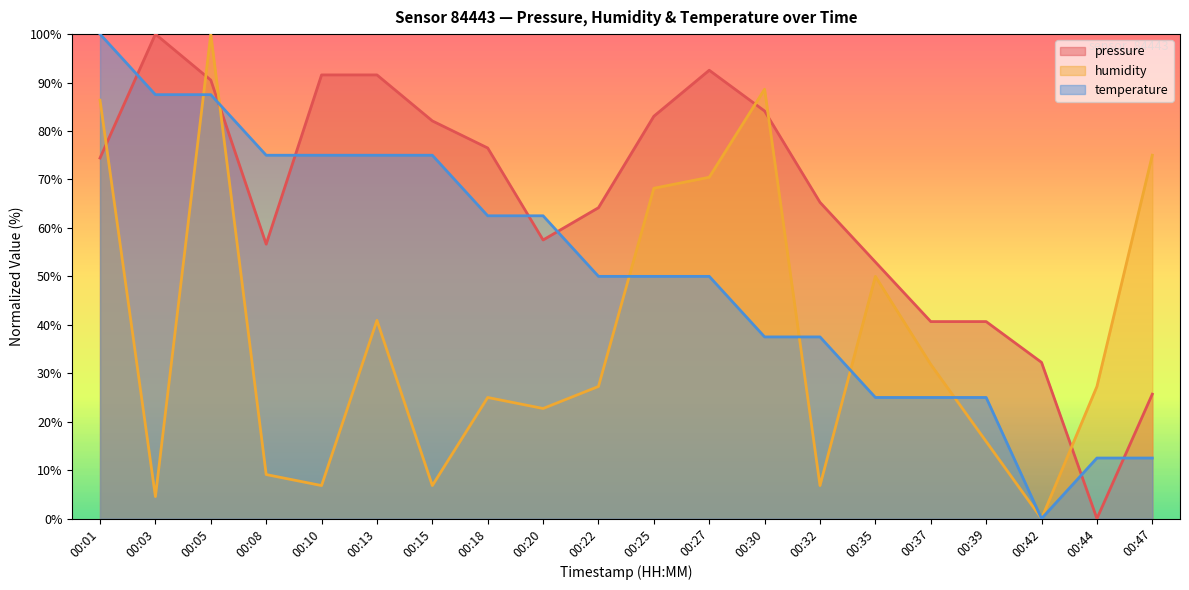

How many interior local peaks does the humidity series have?

5